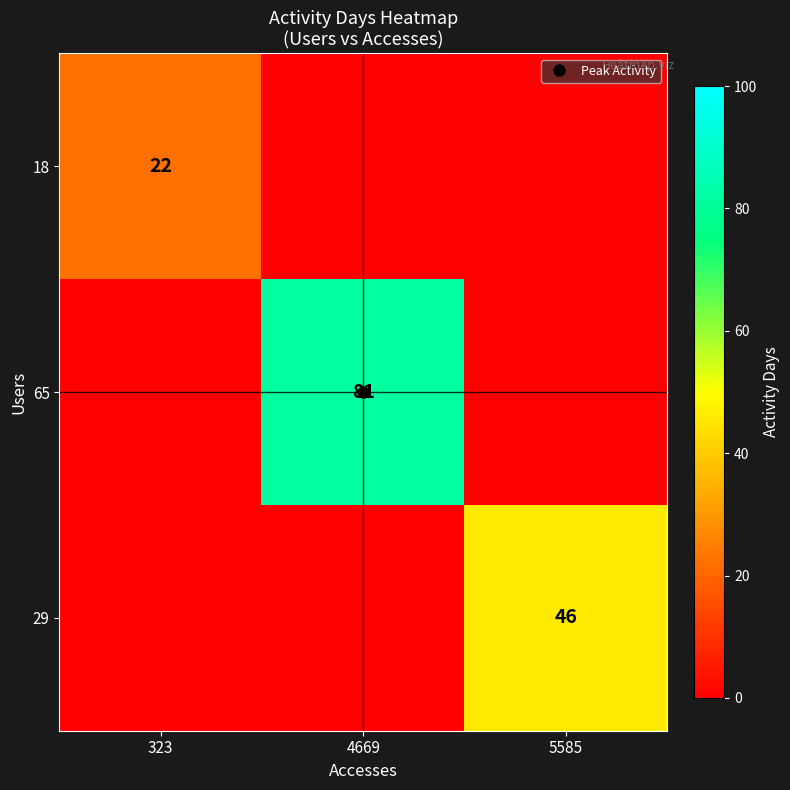

What is the total value across all series at 4669?

81